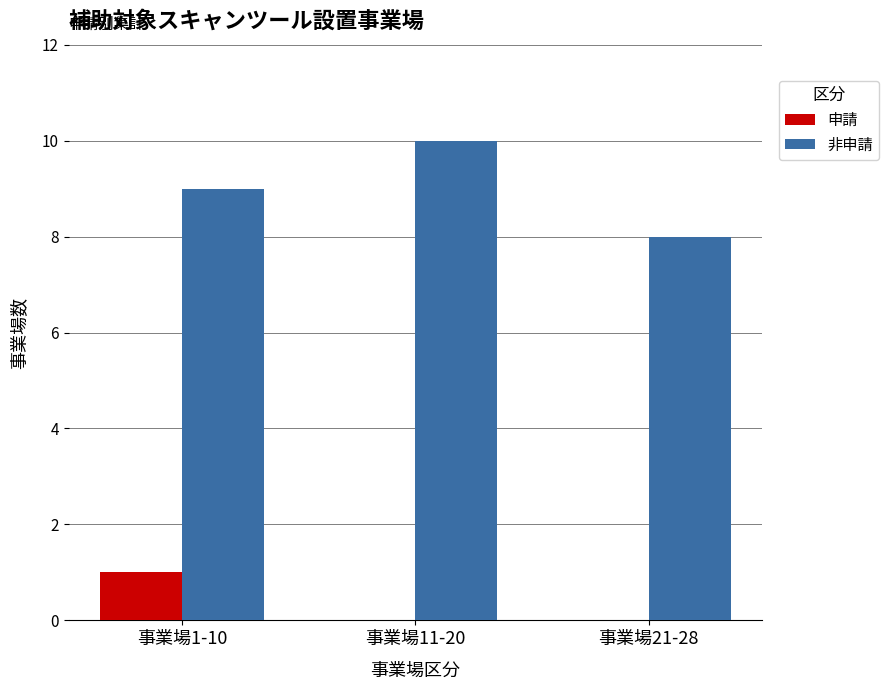

Which series has the largest total across all categories?

非申請